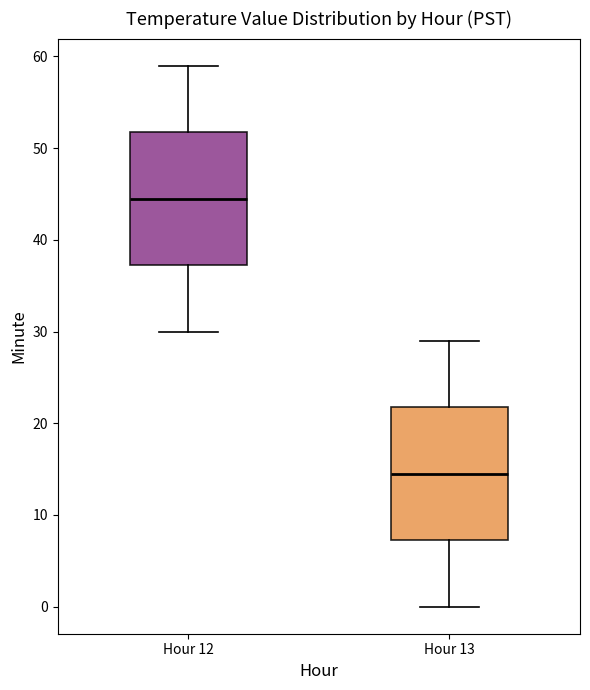

Where does the median line of the box for Hour 12 sit on the y-axis? The values are not printed on the chart, so give them approximately, as read against the axis.

45